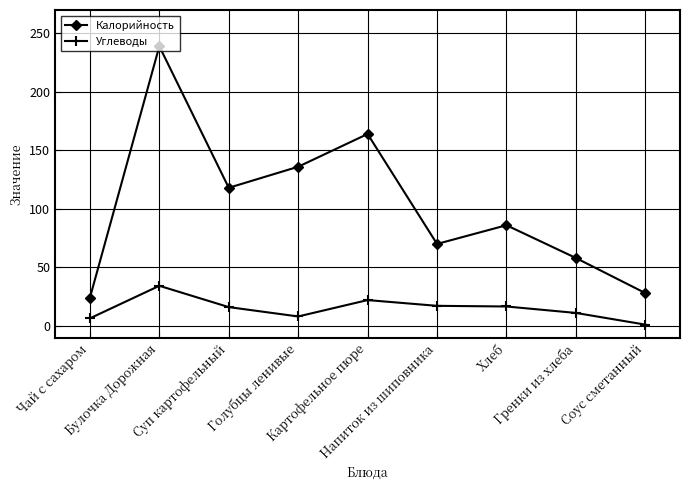

What is the difference between the Углеводы values at Напиток из шиповника and Соус сметанный?

16.1